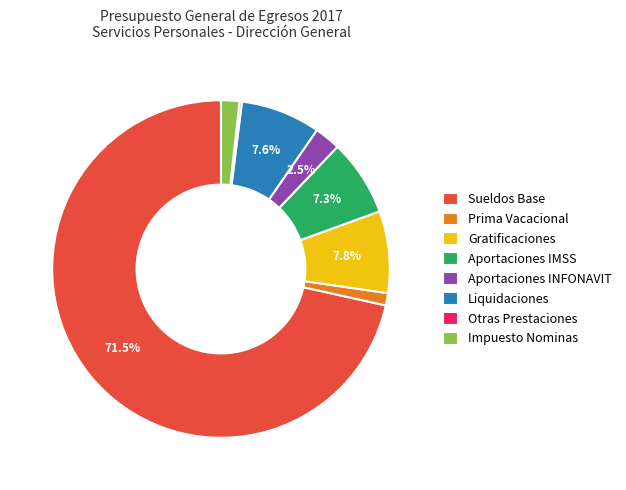

Approximately how many times larger is the value at Sueldos Base compared to Liquidaciones?

9.4